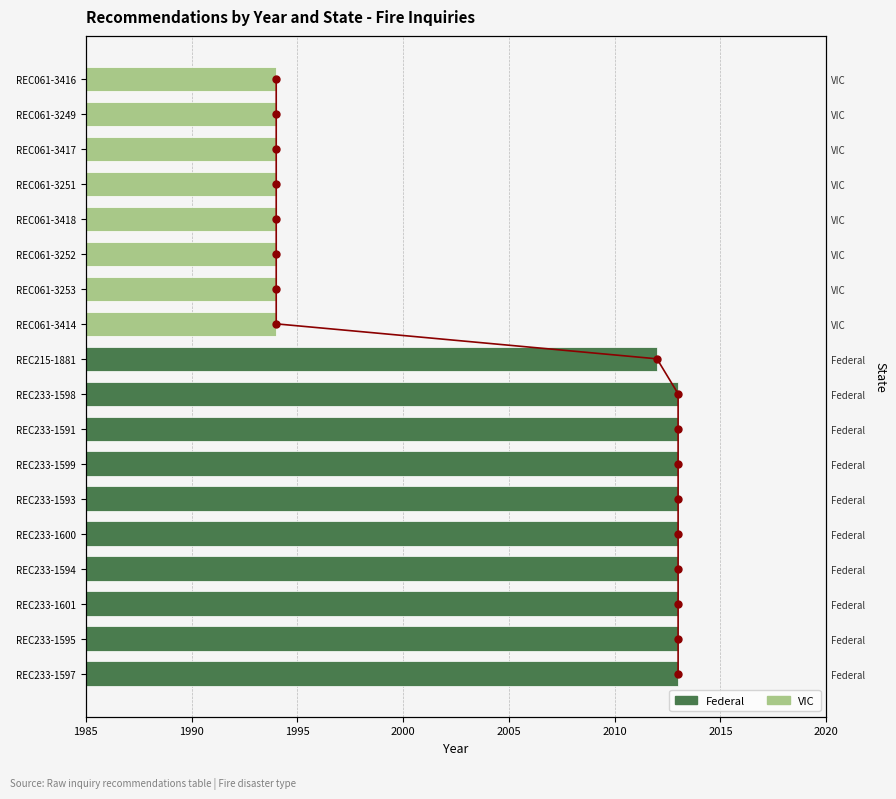

What position from the right is REC061-3249?

2